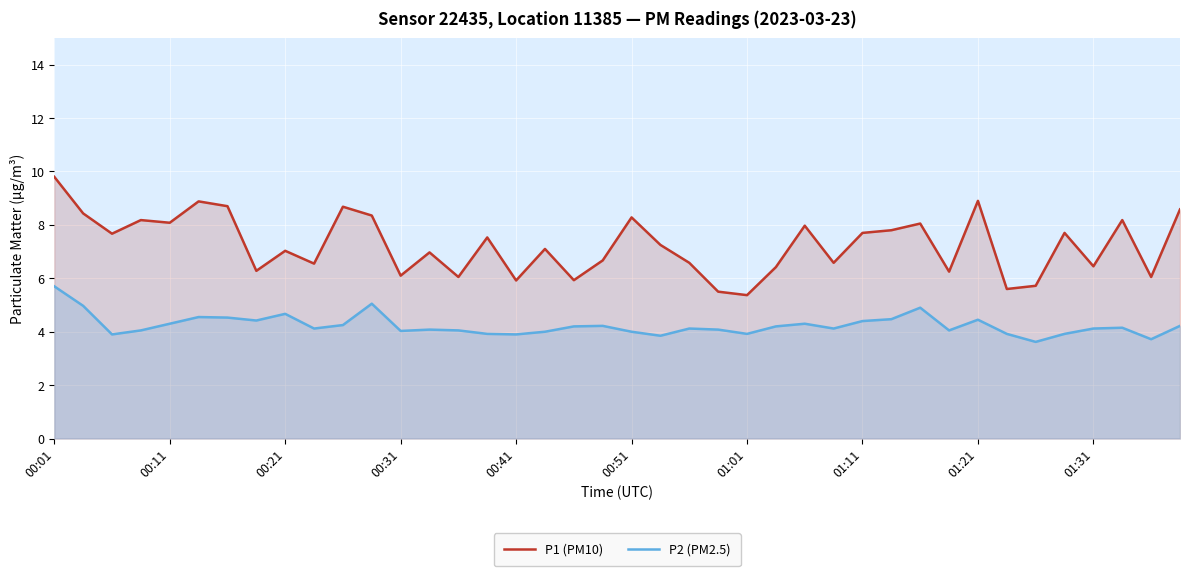

Which series has the widest spread of values?

P1 (PM10)